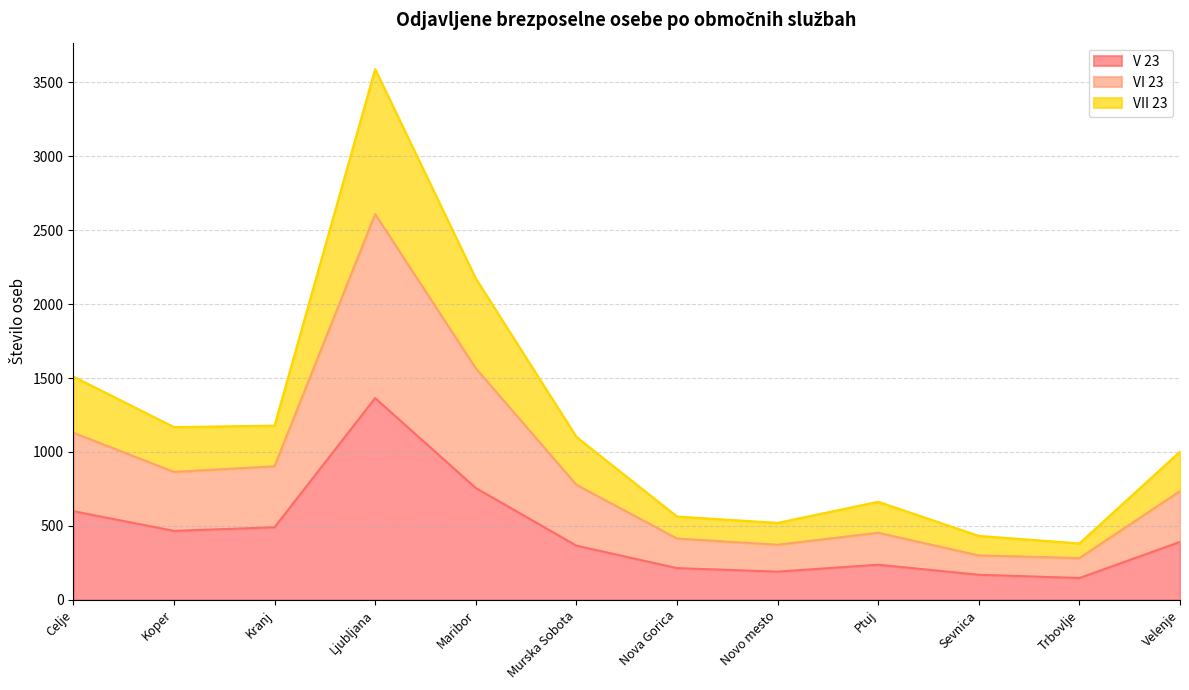

The value of V 23 at Nova Gorica is 137. True or false?

False